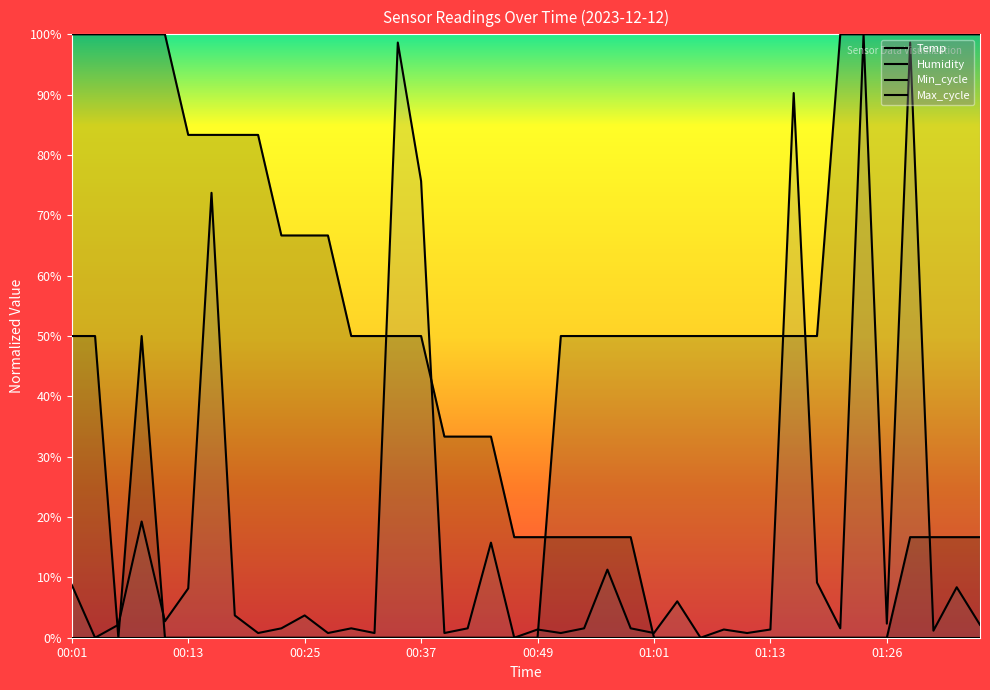

At which label does Humidity first exceed 49?

00:01